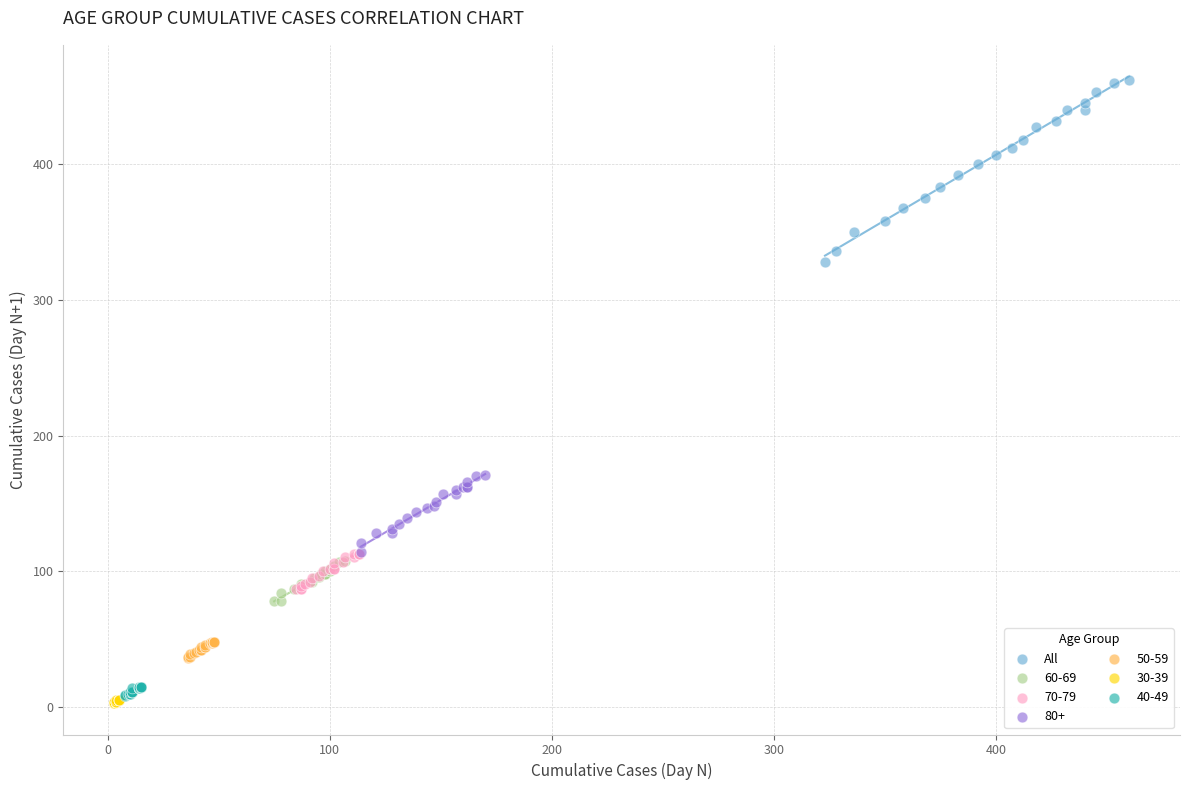

Which series contains the highest Y value?

All